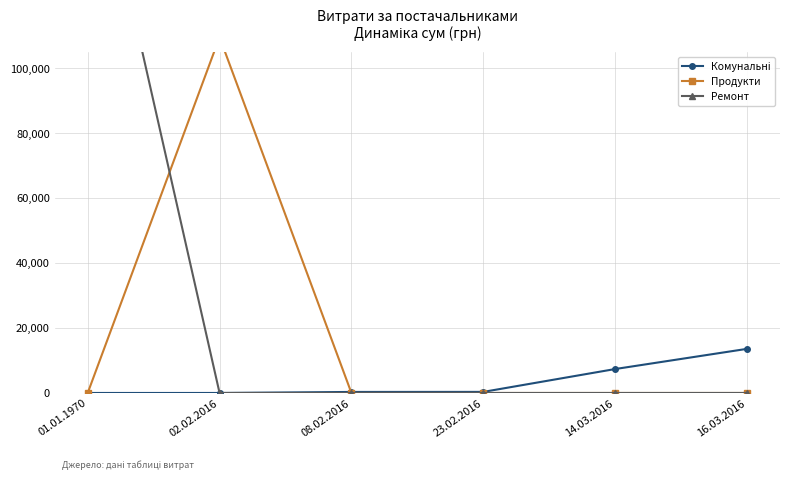

After their last crossing, which series has the higher values: Комунальні or Продукти?

Комунальні